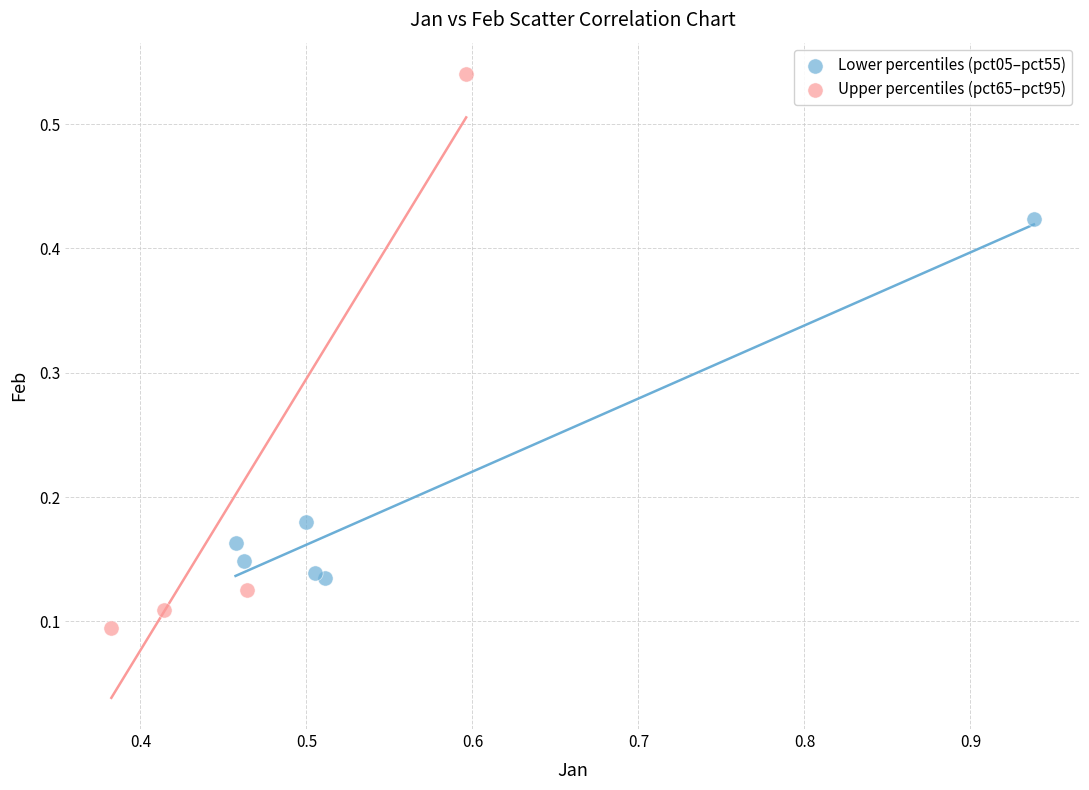

Which series contains the lowest Y value?

Upper percentiles (pct65–pct95)